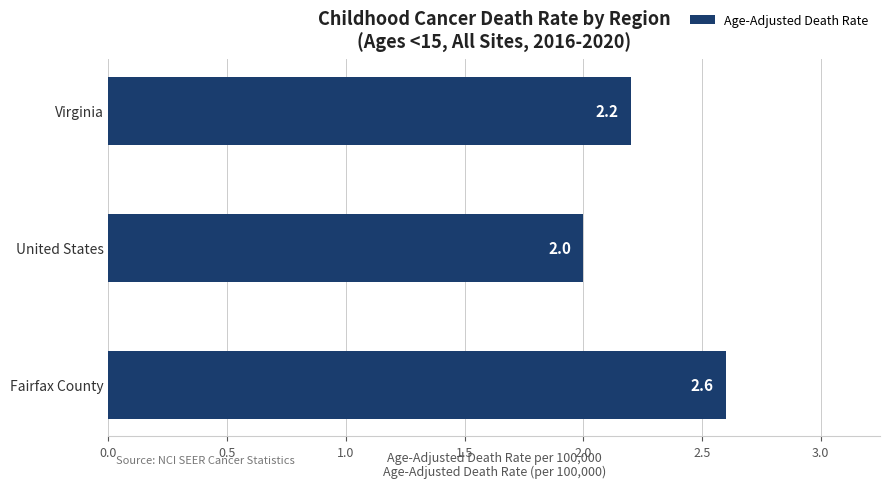

Does the chart contain stacked bars?

No